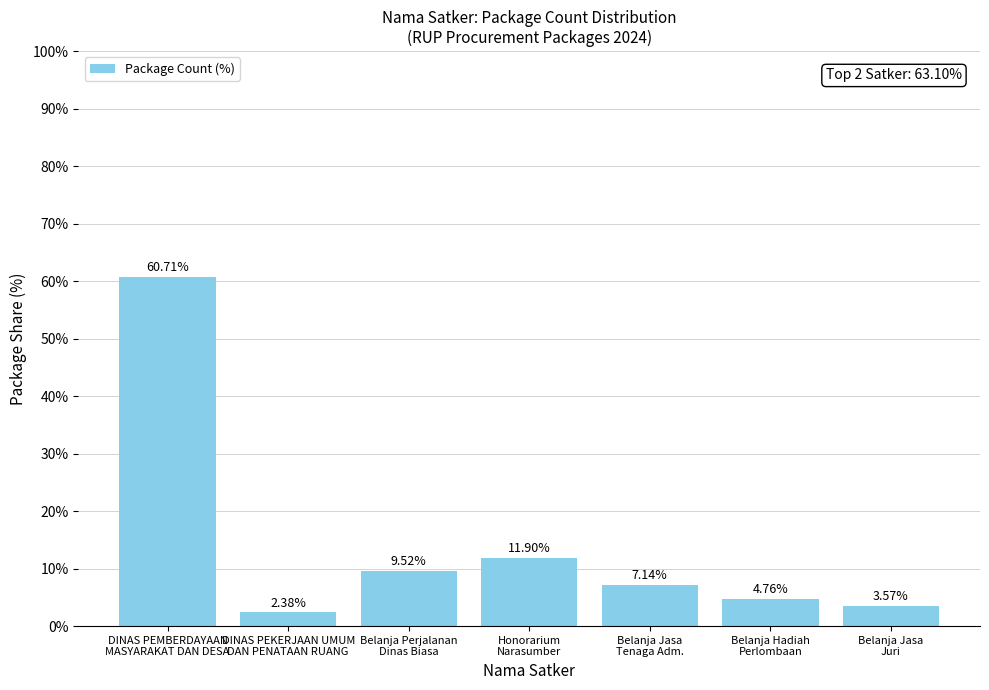

Does the chart contain stacked bars?

No